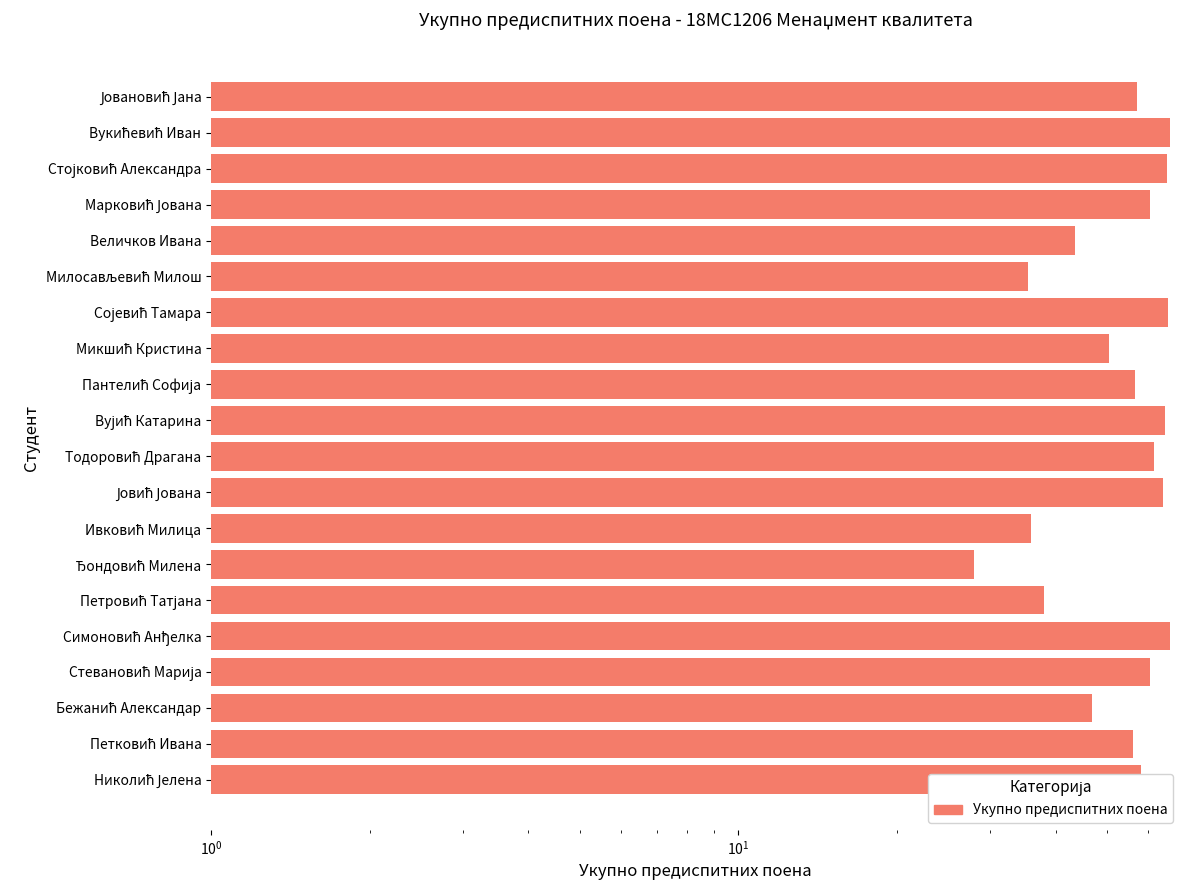

Between Петровић Татјана and Милосављевић Милош, which is larger?

Петровић Татјана